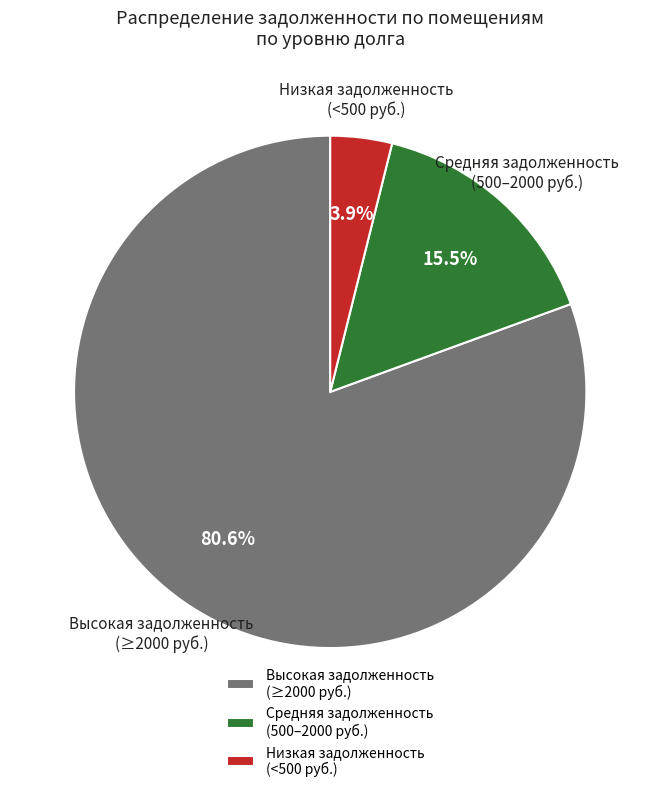

Rank the categories by value from highest to lowest.

Высокая задолженность (≥2000 руб.), Средняя задолженность (500–2000 руб.), Низкая задолженность (<500 руб.)